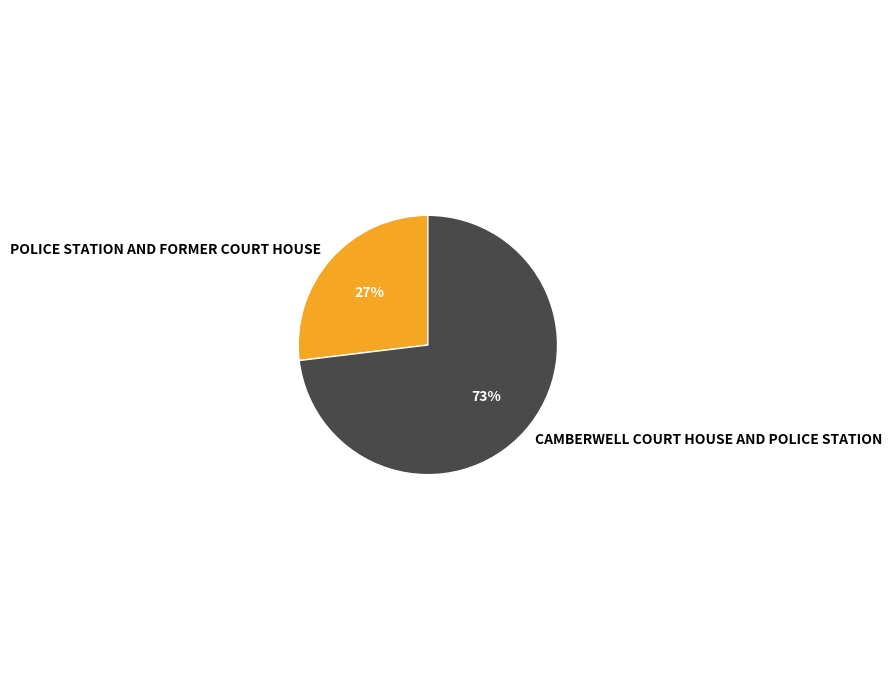

What is the majority slice?

CAMBERWELL COURT HOUSE AND POLICE STATION